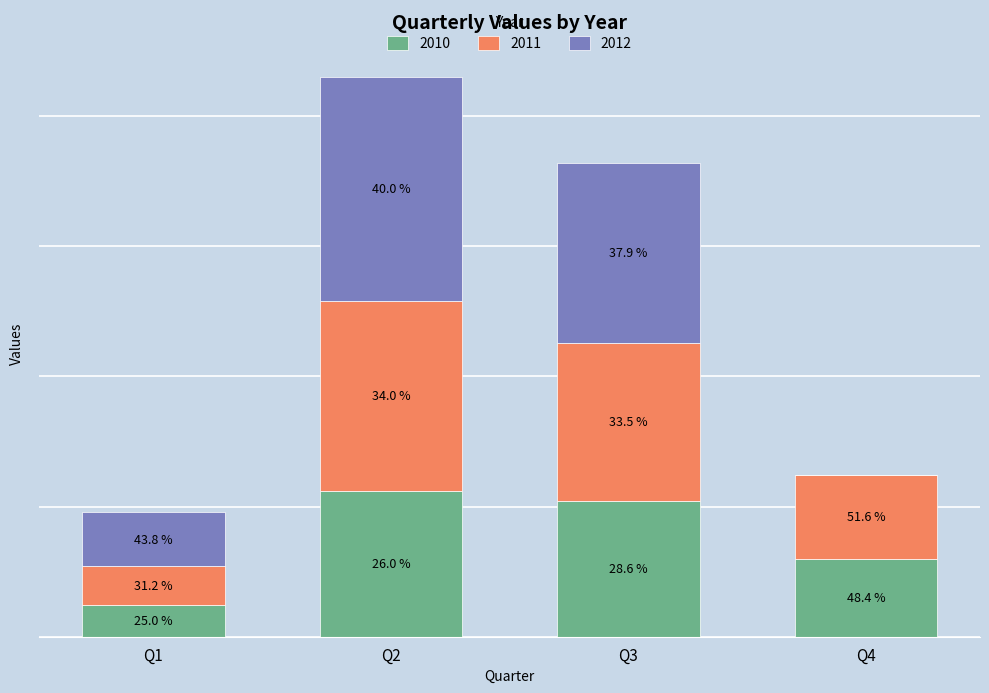

What are all the series names shown in the legend?

2010, 2011, 2012